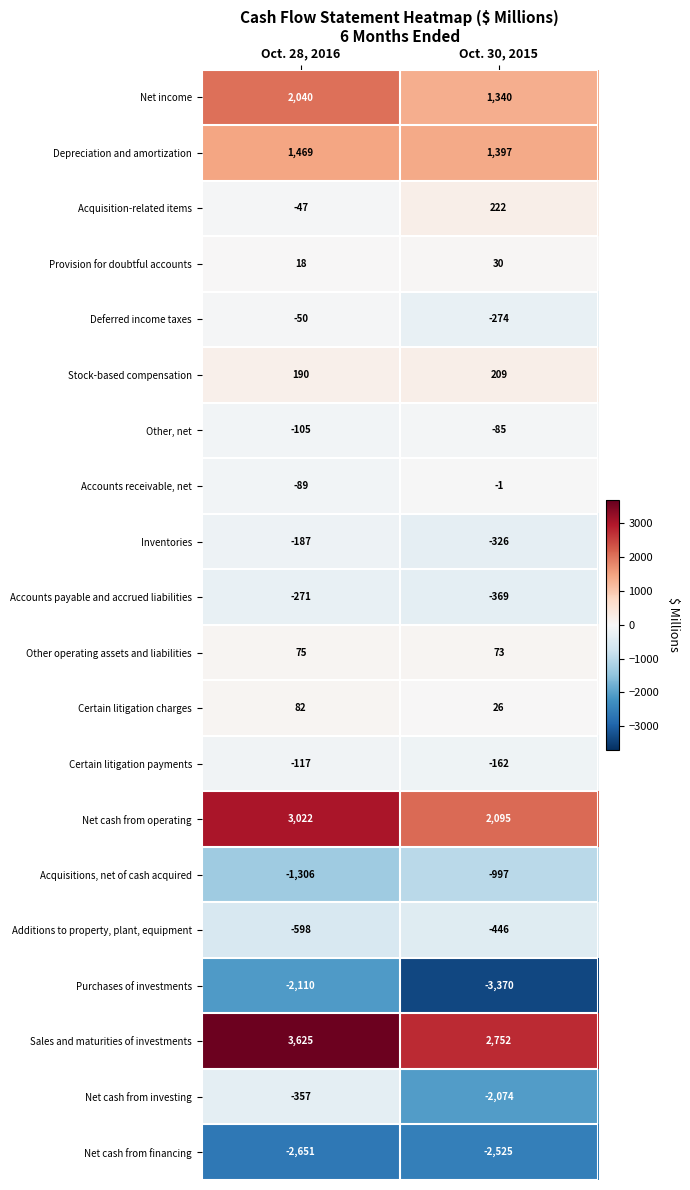

What value does the Provision for doubtful accounts series have at Oct. 28, 2016?

18